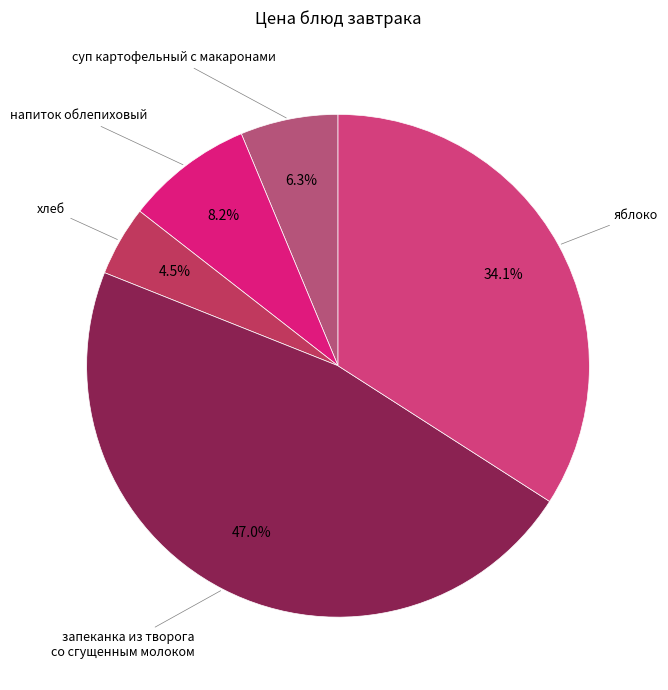

Count the number of slices in the pie.

5